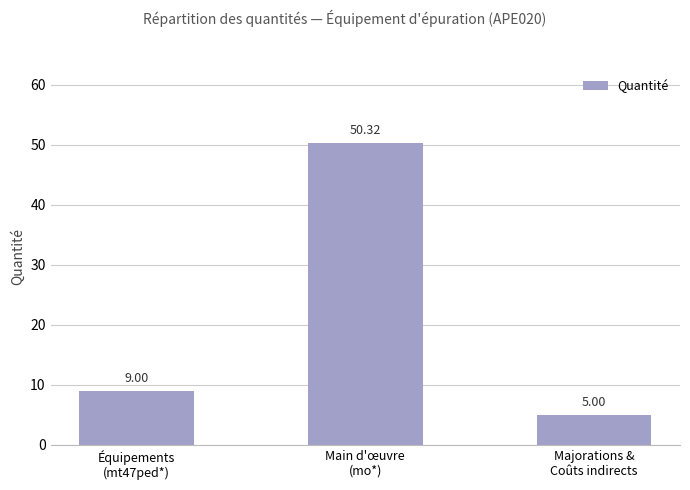

Reading left to right, what are all the values shown in this chart?

Équipements
(mt47ped*)=9.0	Main d'œuvre
(mo*)=50.3	Majorations &
Coûts indirects=5.0